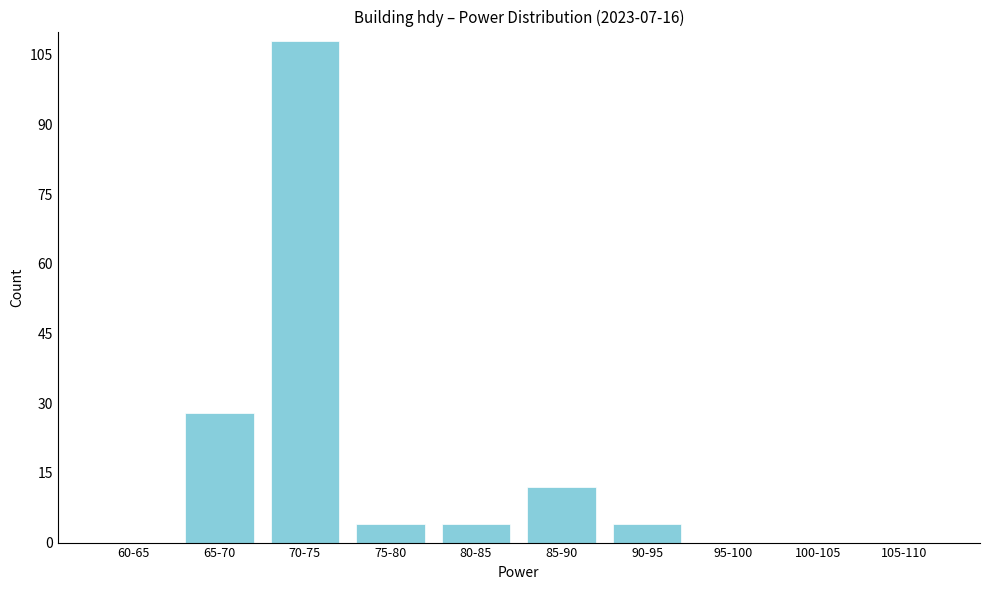

Reading left to right, extract all data points from this chart.

60-65=0	65-70=28	70-75=108	75-80=4	80-85=4	85-90=12	90-95=4	95-100=0	100-105=0	105-110=0